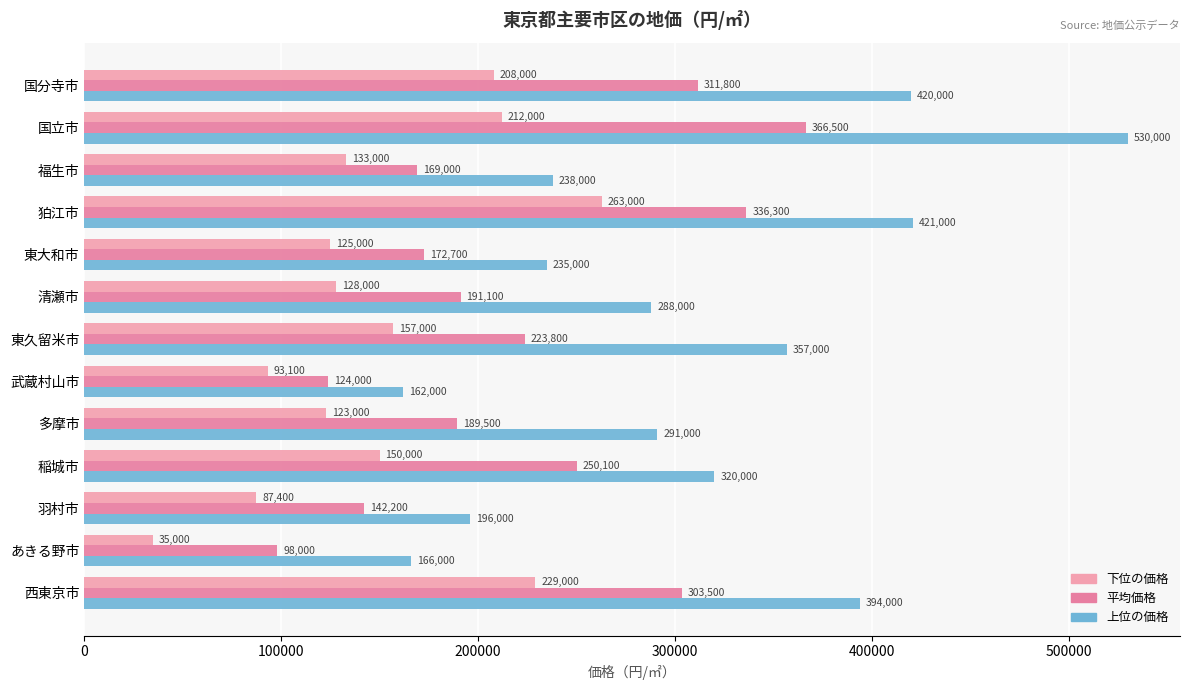

What are all the series names shown in the legend?

下位の価格, 平均価格, 上位の価格